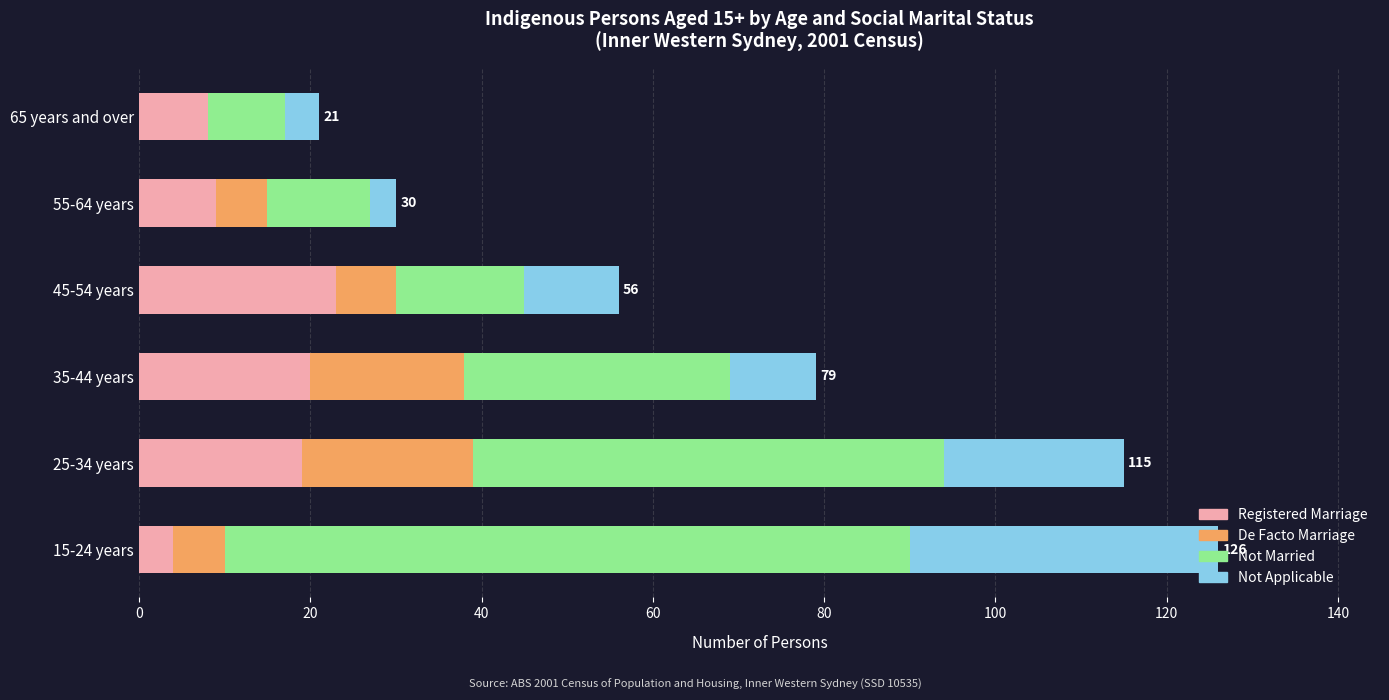

The Registered Marriage series shows 20 at 35-44 years. True or false?

True